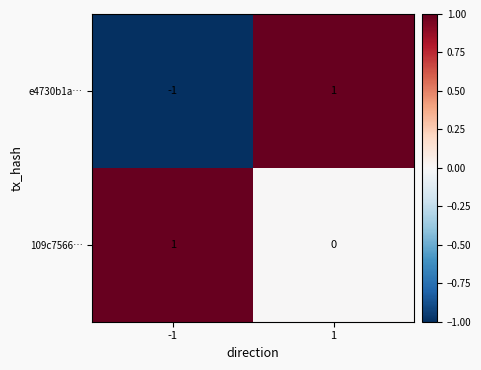

At how many categories does at least one series exceed 0?

2